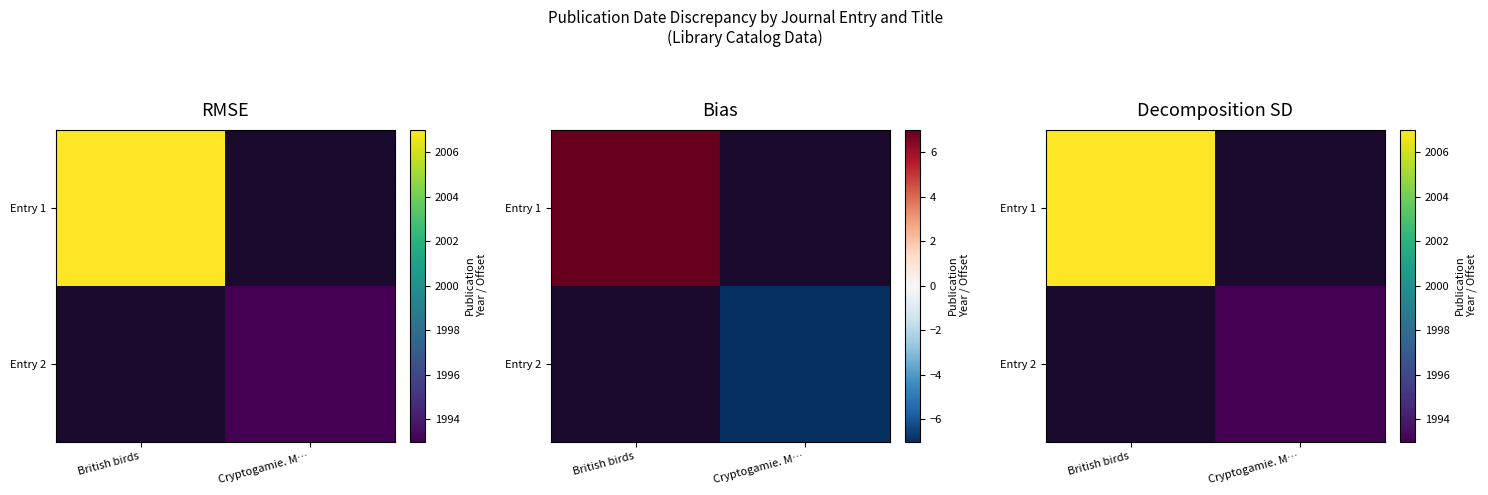

Rank the series by their maximum value, from highest to lowest.

Entry 1, Entry 2